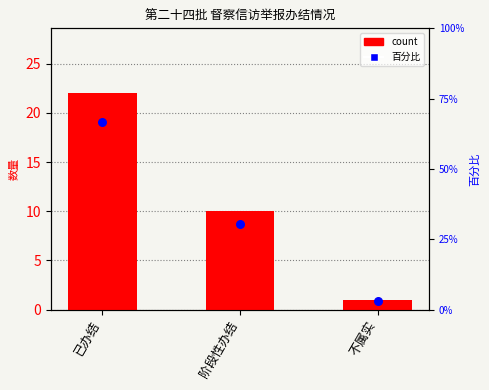

Is the value of 百分比 at 阶段性办结 greater than the value of count at 不属实?

Yes